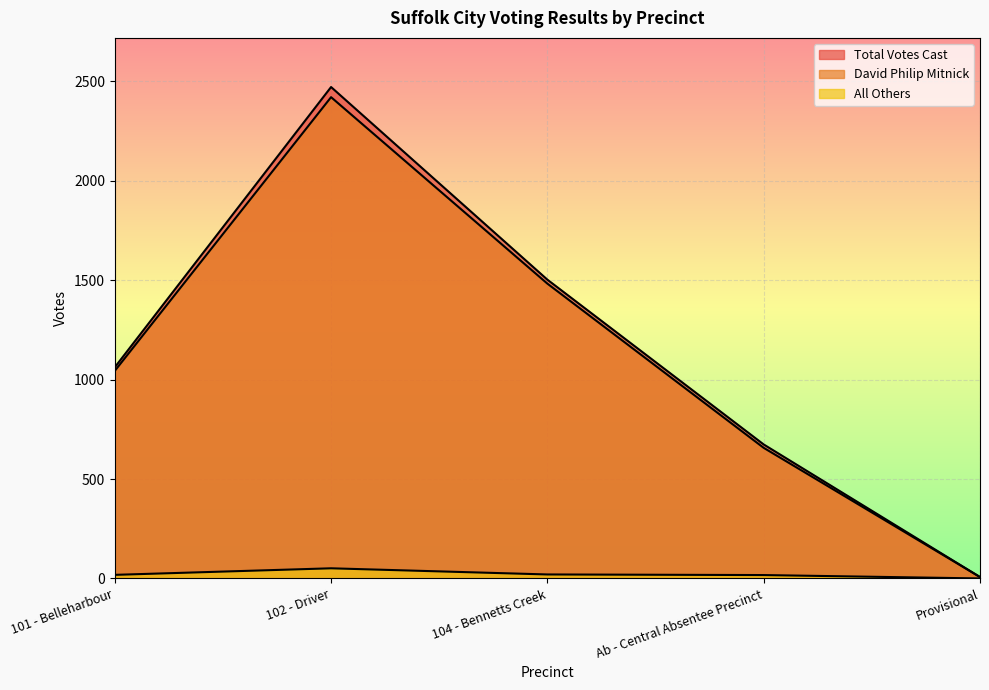

What is the total value across all series at Ab - Central Absentee Precinct?

1348